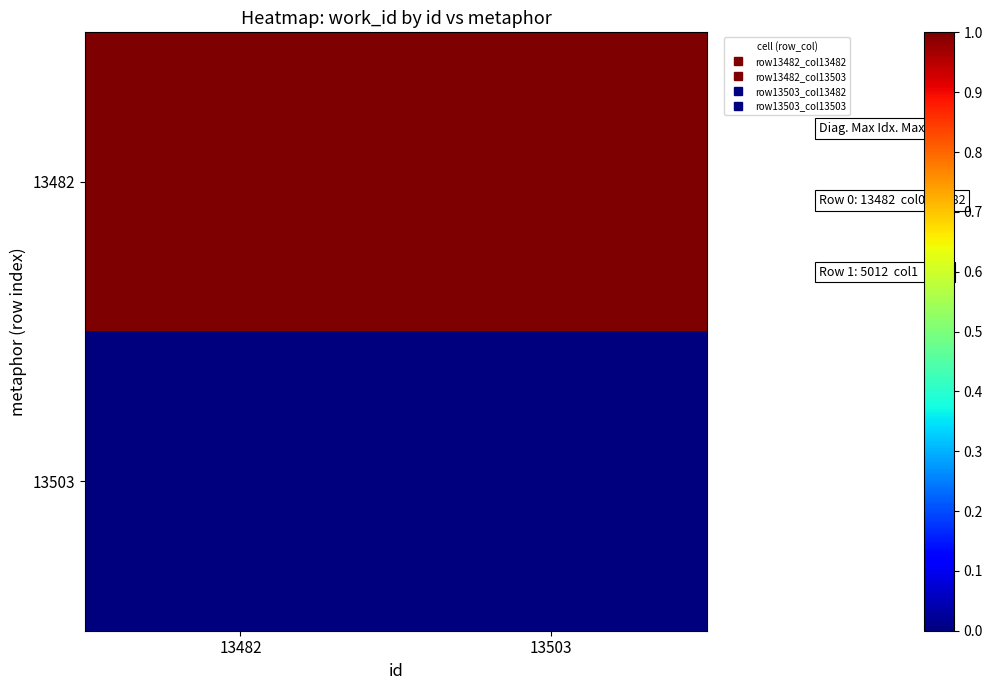

Count the number of data series in this chart.

2